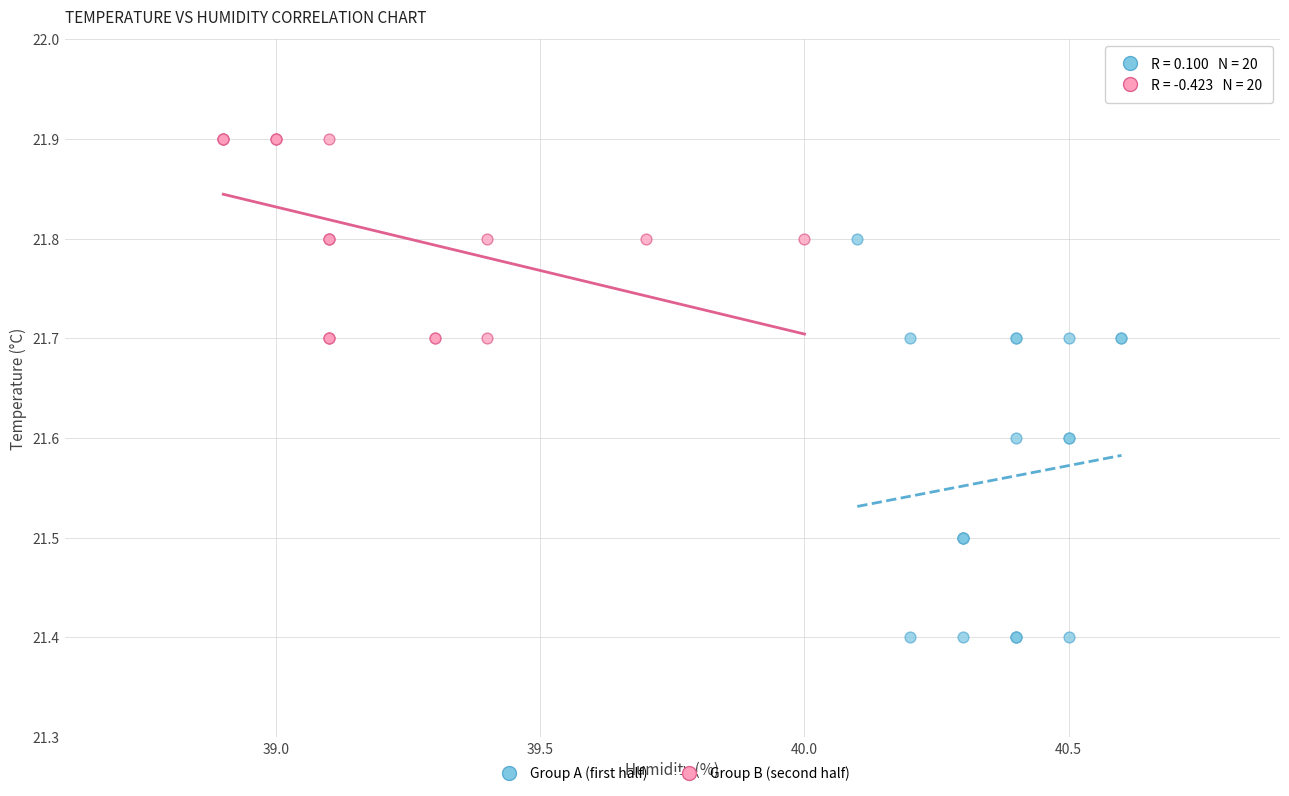

Which series has the largest Y range (max minus min)?

Group A (first half)